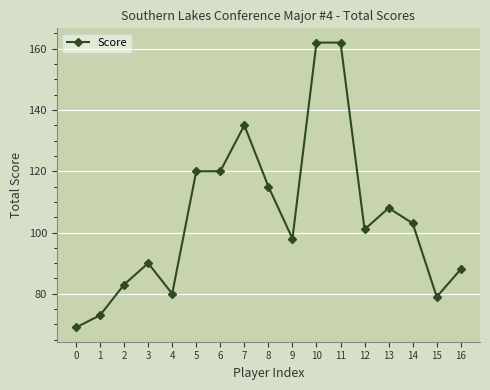

What is the ratio of the value at 10 to the value at 14?

1.6